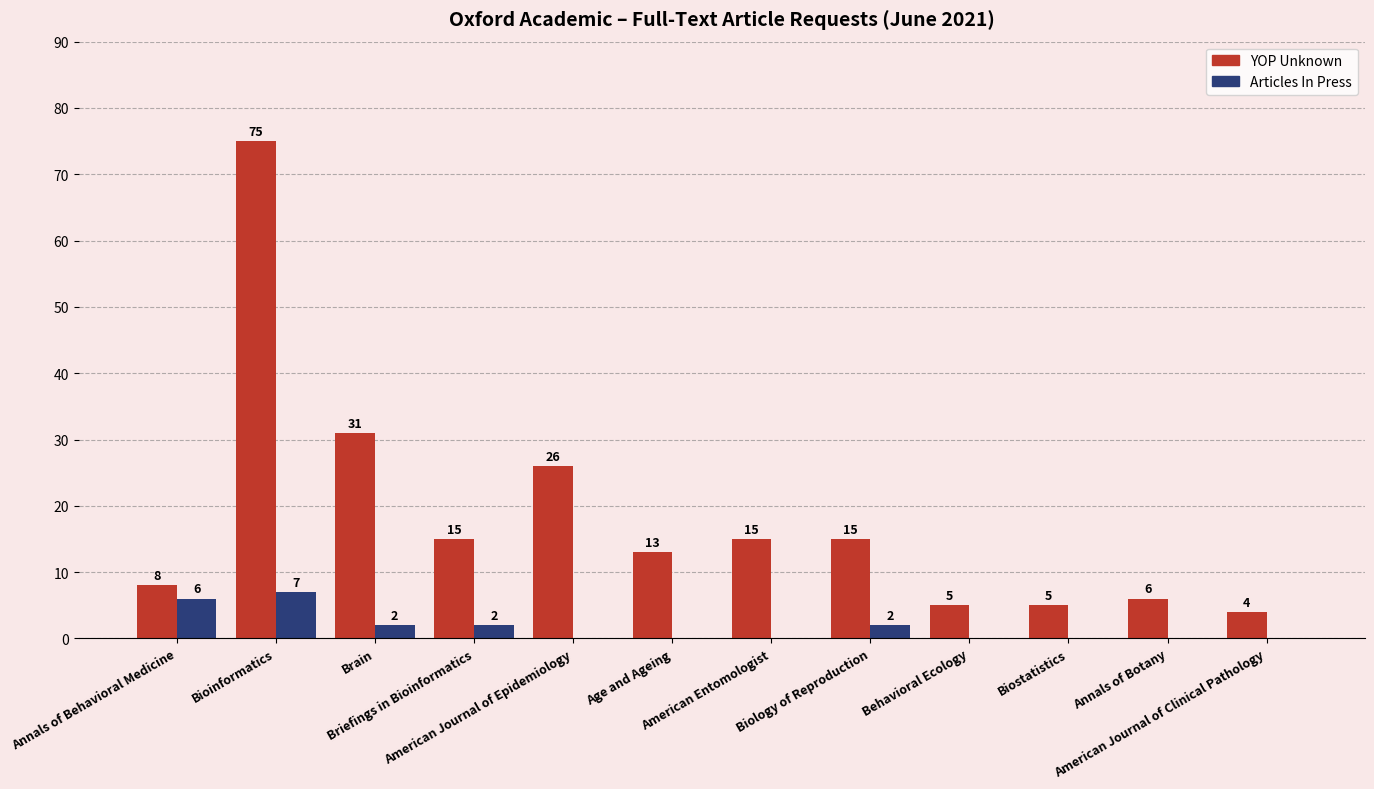

What is the sum of all YOP Unknown values?

218